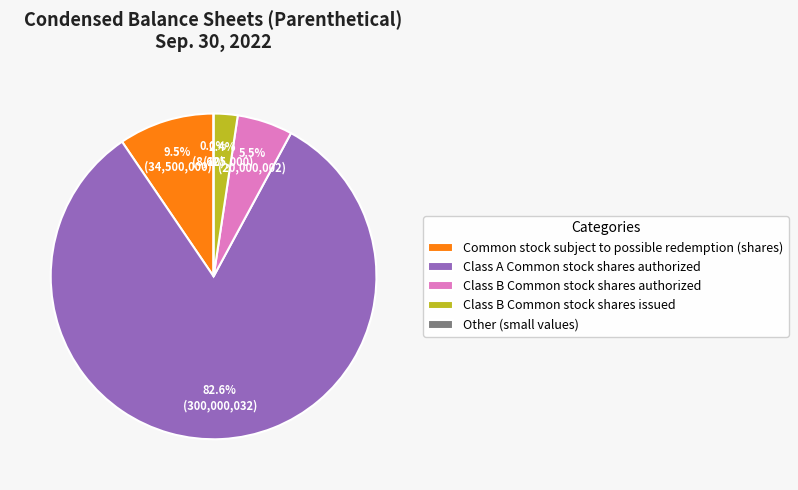

Is it true that Class A Common stock par value is 1% of the pie?

False